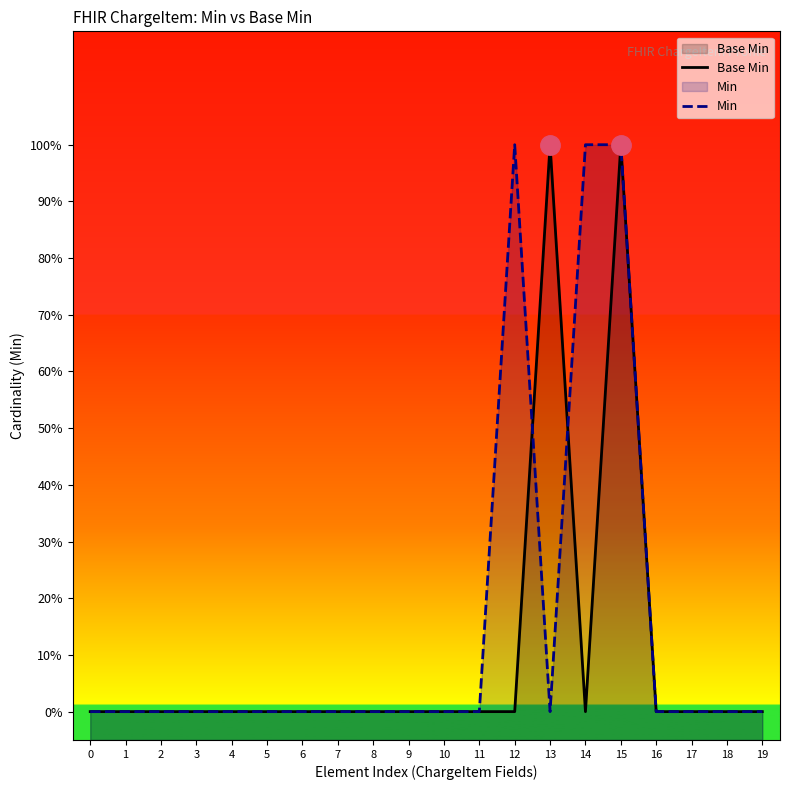

What are all the series names shown in the legend?

Base Min, Min